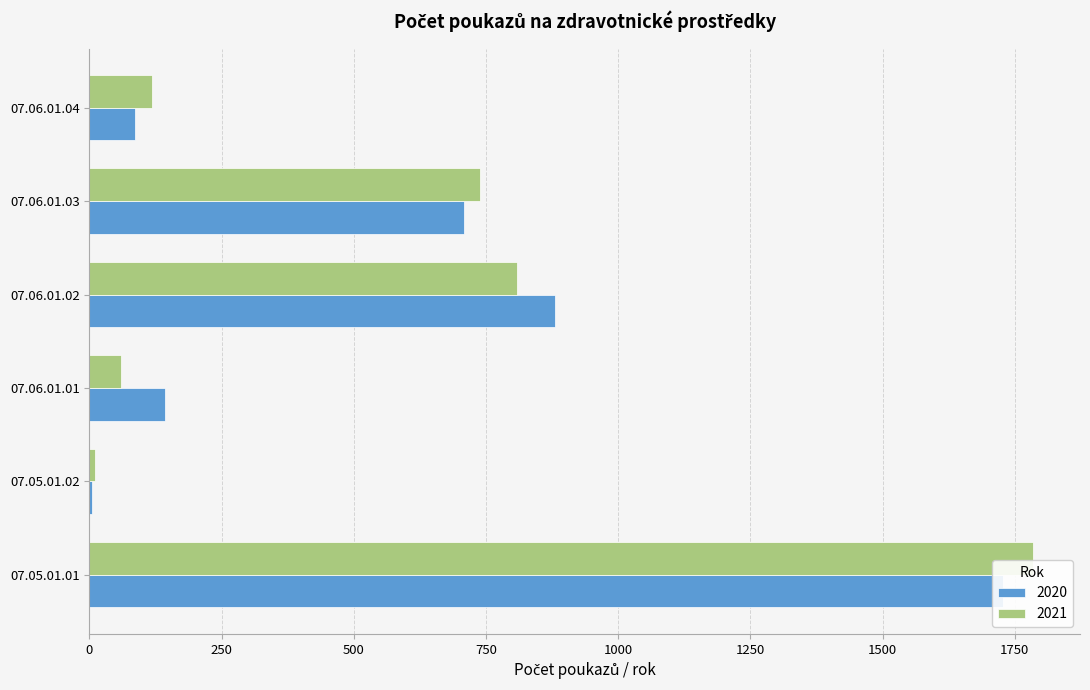

How many categories are shown in the chart?

6